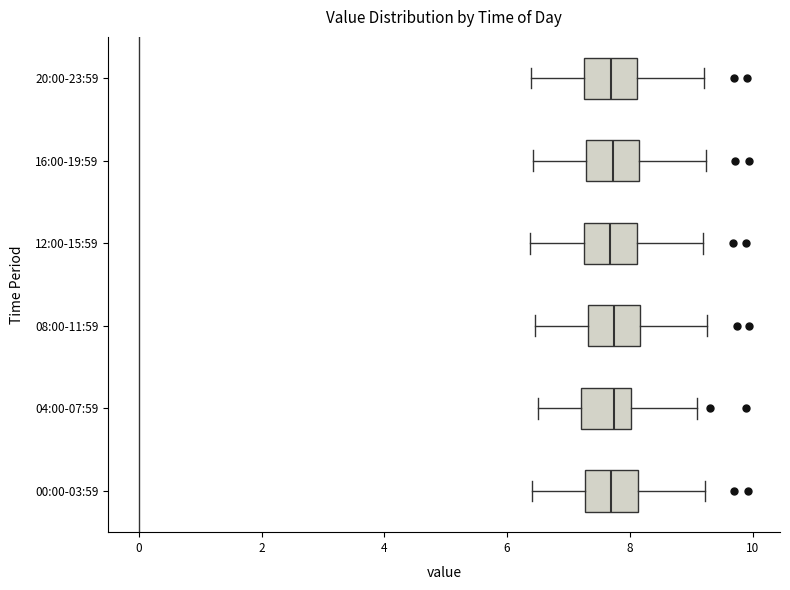

Where is the right edge of the box for 16:00-19:59 on the x-axis? The values are not printed on the chart, so give them approximately, as read against the axis.

8.2